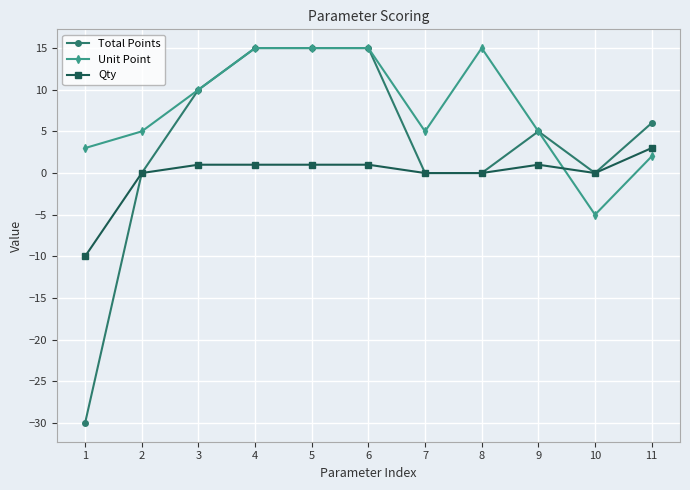

How many categories are shown in the chart?

11